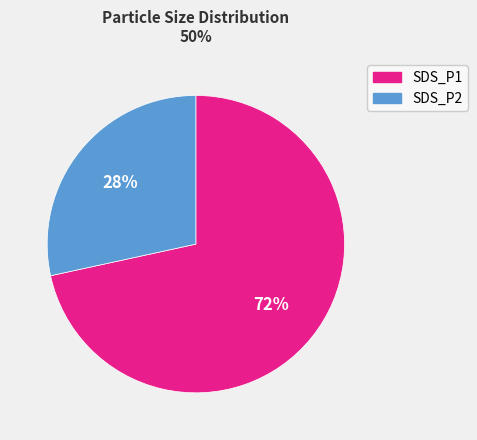

What is the ratio of the value at SDS_P2 to the value at SDS_P1?

0.4